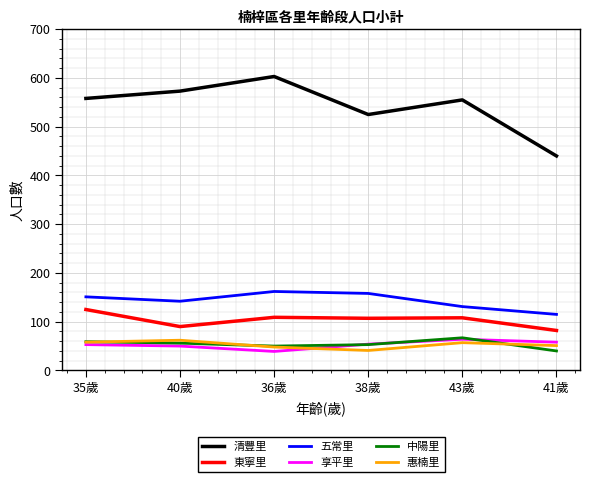

Which series has the largest total across all categories?

清豐里